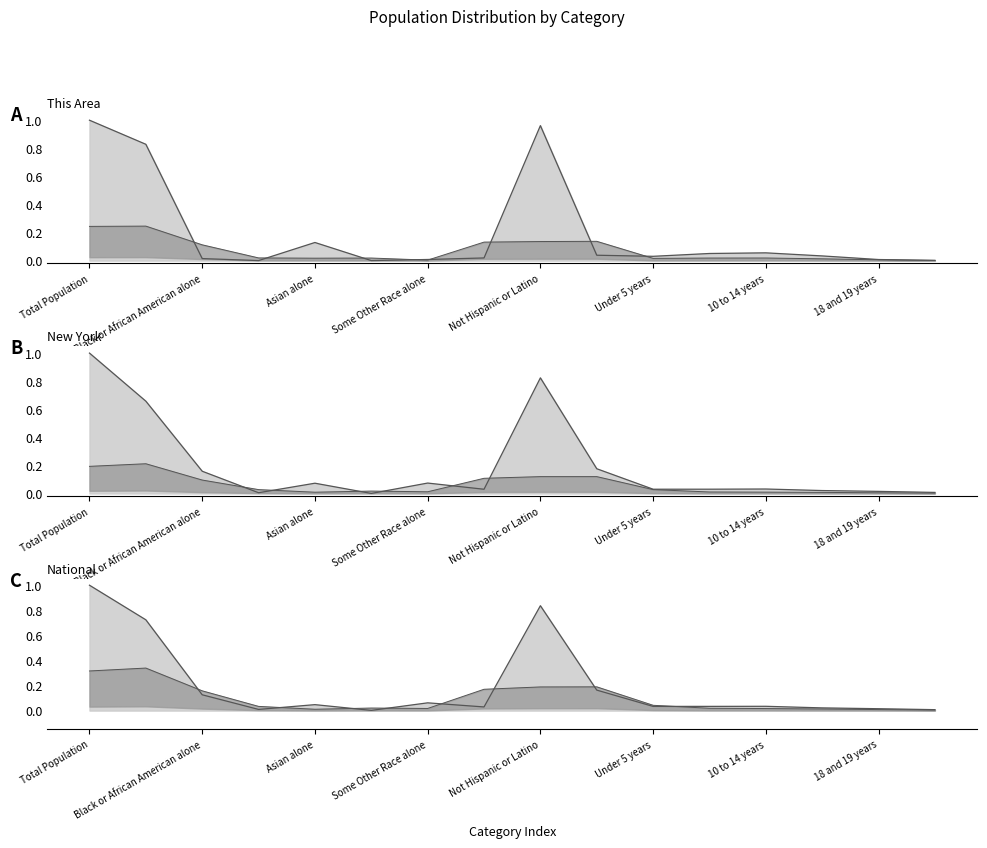

How many lines are shown in the chart?

6